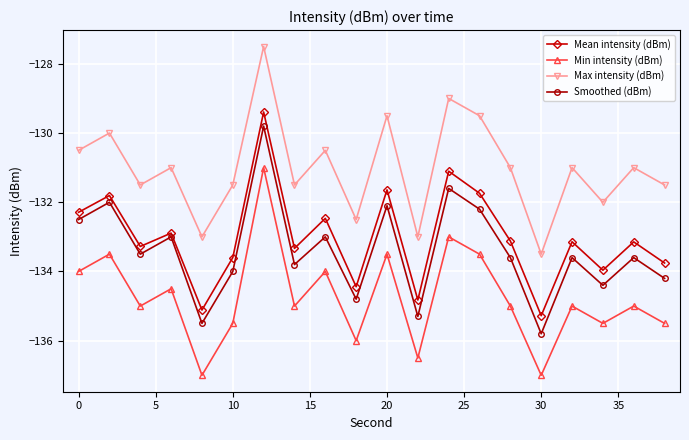

What is the highest value of the Max intensity (dBm) series?

-127.5